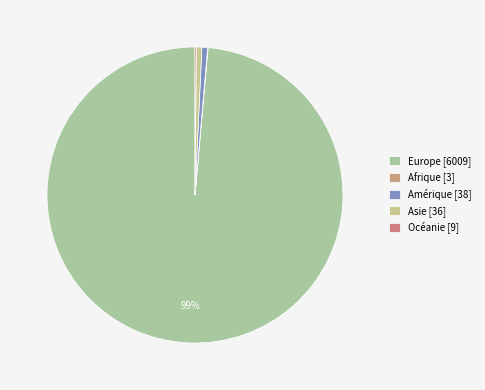

True or false: Océanie accounts for 0% of the total.

True